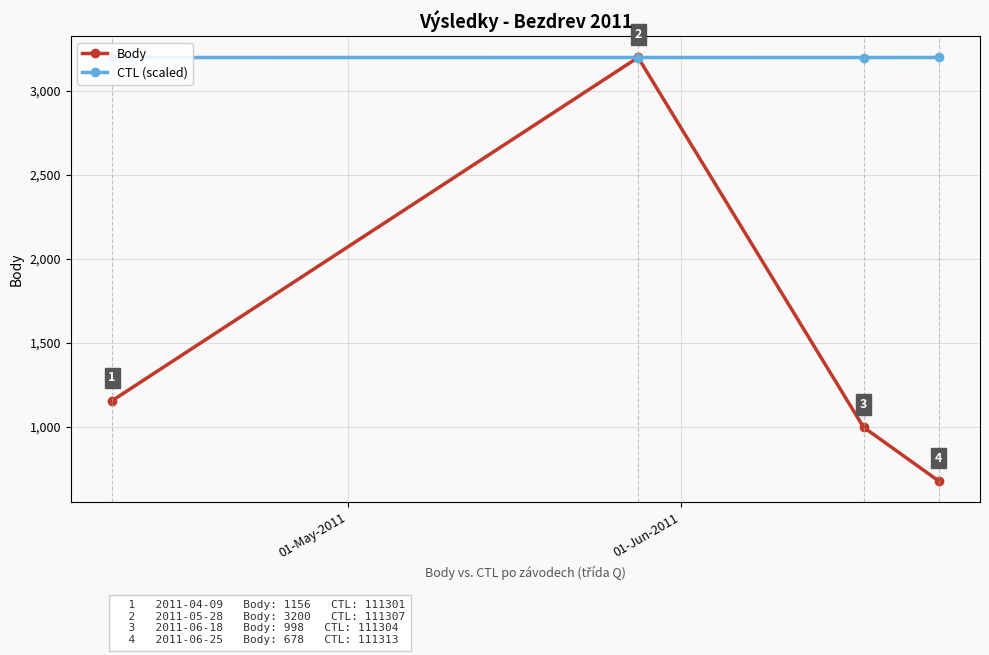

True or false: Body has more than 0 points higher than both neighbors.

True